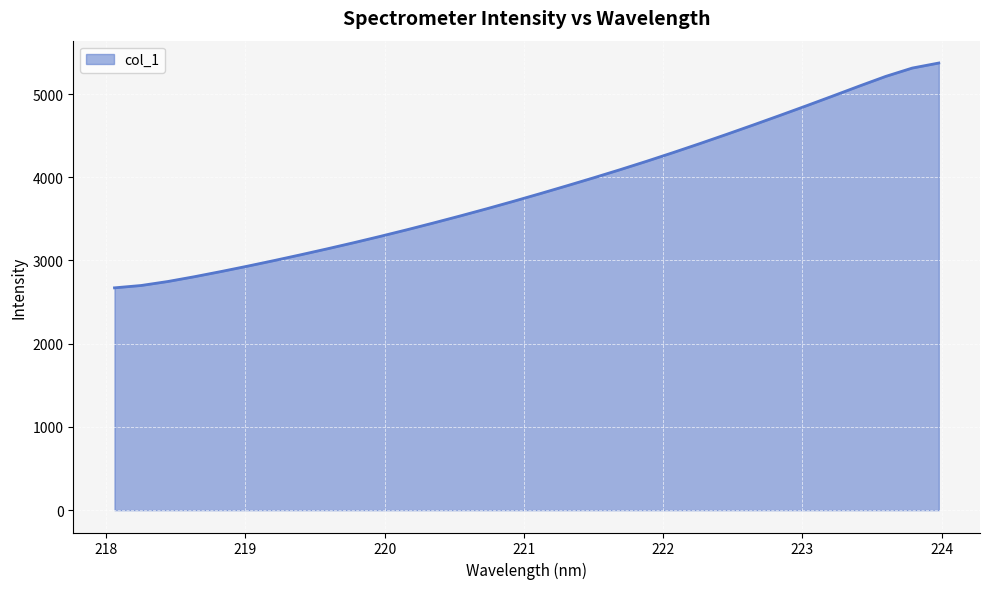

What is the minimum value shown in the chart?

2671.2